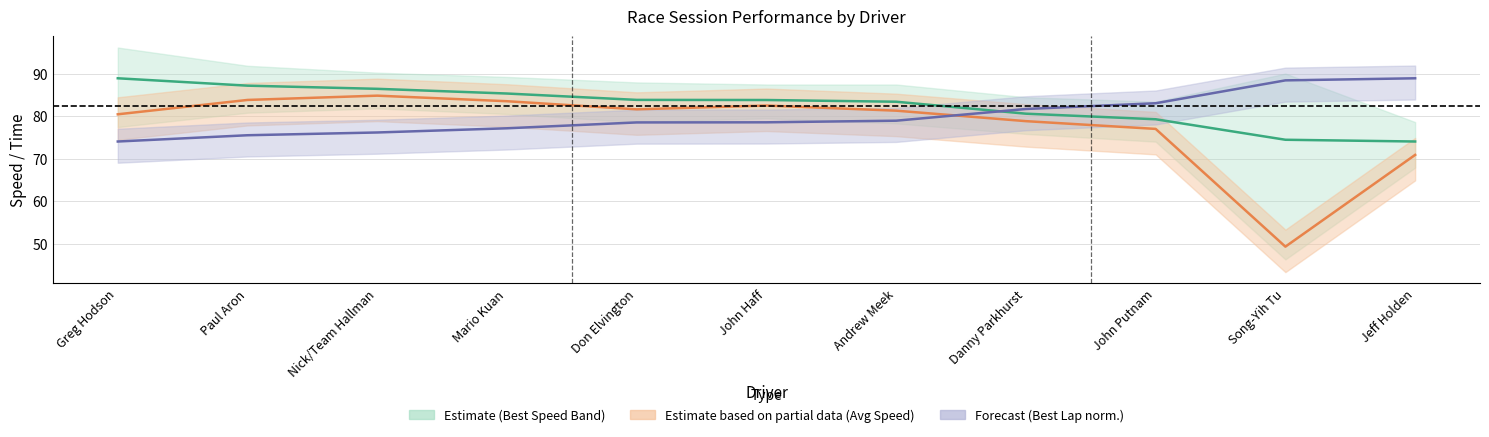

How many lines are shown in the chart?

3